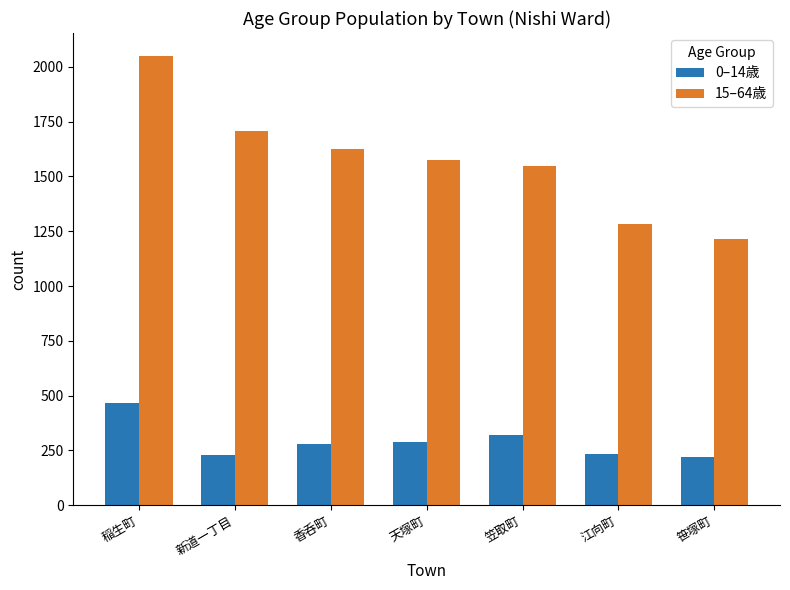

Which category has the highest value in the 0–14歳 series?

稲生町